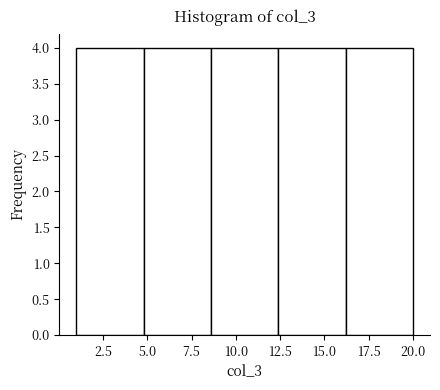

Reading left to right, list every bar in this chart as the range it spans on the x-axis followed by its height. Neither the bar edges nor the heights are printed on the chart, so give them approximately, as read against the axes.

1.0 to 4.8: 4
4.8 to 8.6: 4
8.6 to 12.4: 4
12.4 to 16.2: 4
16.2 to 20.0: 4